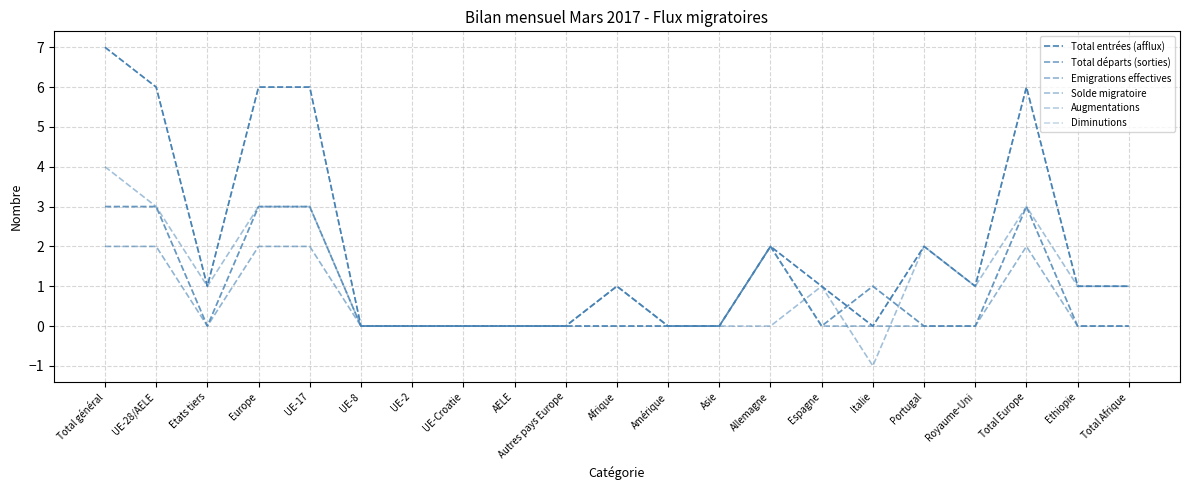

What is the sum of the Diminutions values at UE-Croatie and Total général?

3